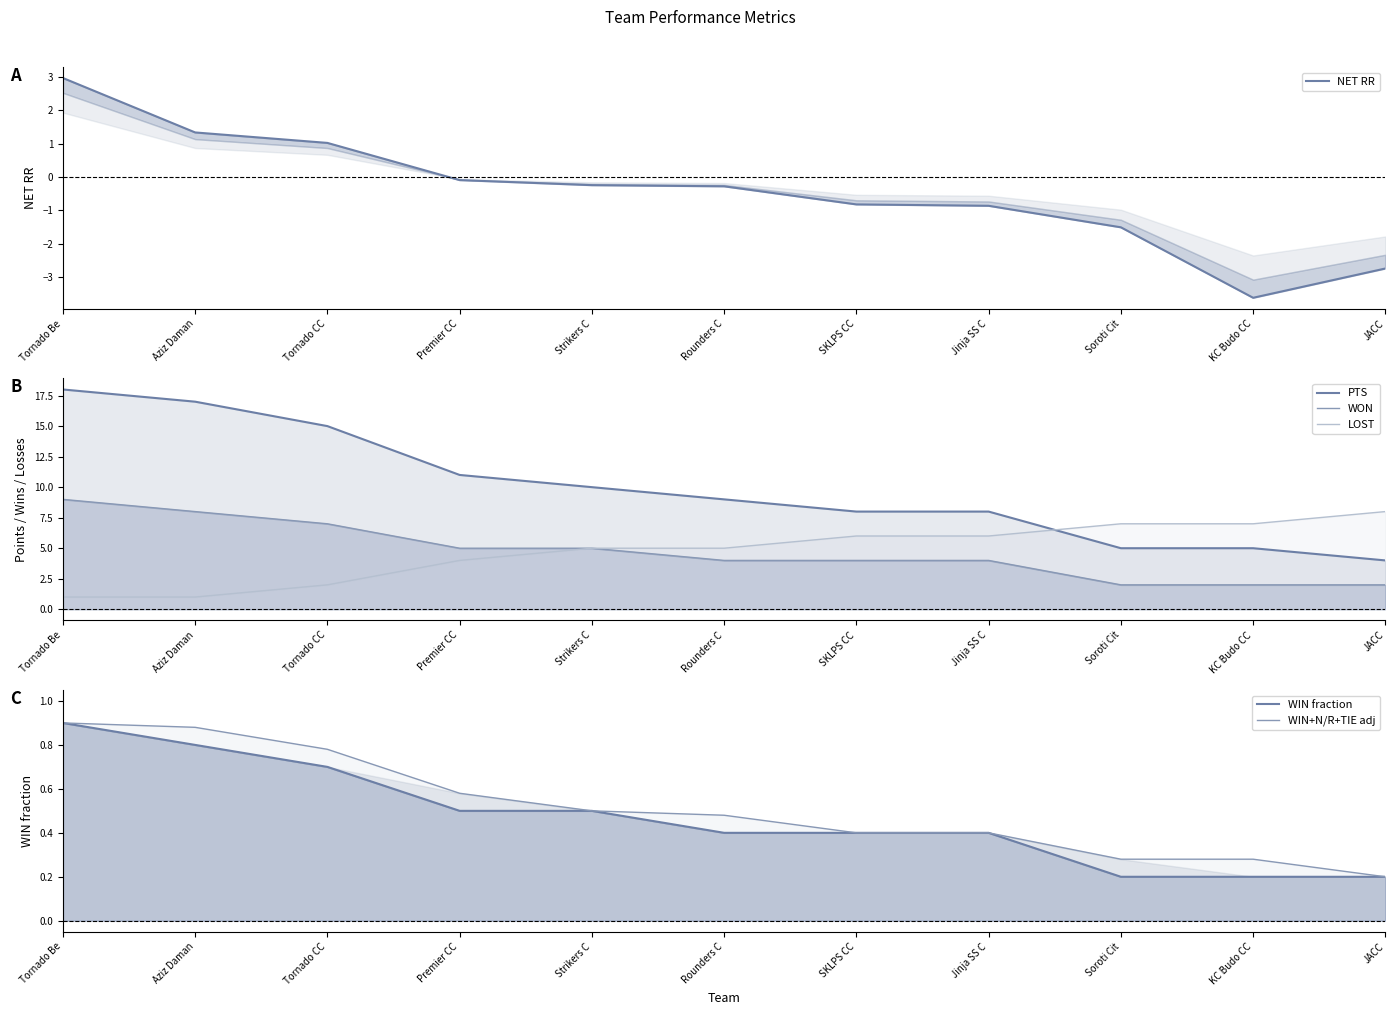

Reading right to left, what are all the values shown in this chart?

NET RR: -2.7	-3.6	-1.5	-0.9	-0.8	-0.3	-0.2	-0.1	1.0	1.3	3.0
PTS: 4.0	5.0	5.0	8.0	8.0	9.0	10.0	11.0	15.0	17.0	18.0
WON: 2.0	2.0	2.0	4.0	4.0	4.0	5.0	5.0	7.0	8.0	9.0
LOST: 8.0	7.0	7.0	6.0	6.0	5.0	5.0	4.0	2.0	1.0	1.0
WIN fraction: 0.2	0.2	0.2	0.4	0.4	0.4	0.5	0.5	0.7	0.8	0.9
WIN+N/R+TIE adj: 0.2	0.3	0.3	0.4	0.4	0.5	0.5	0.6	0.8	0.9	0.9